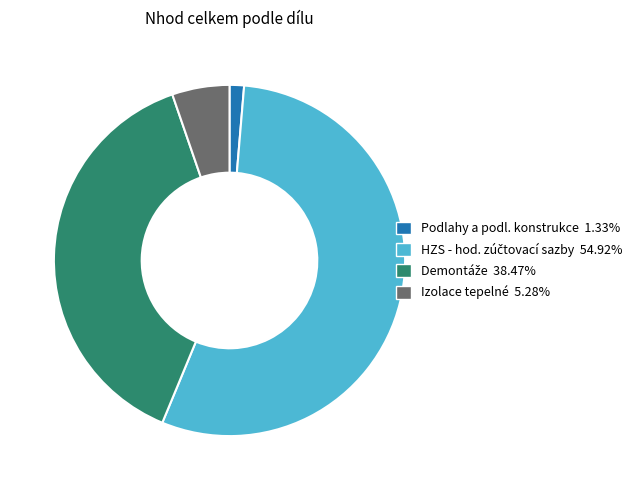

Is there a majority slice in this chart?

Yes